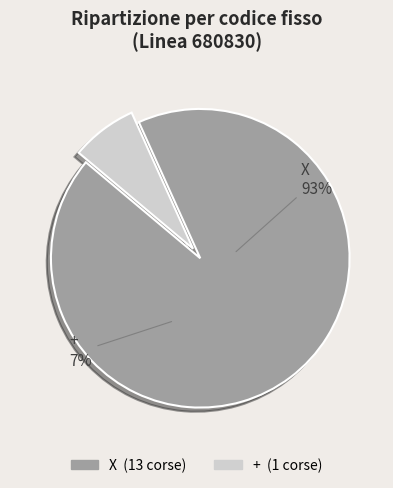

Which category has the biggest portion of the pie?

X